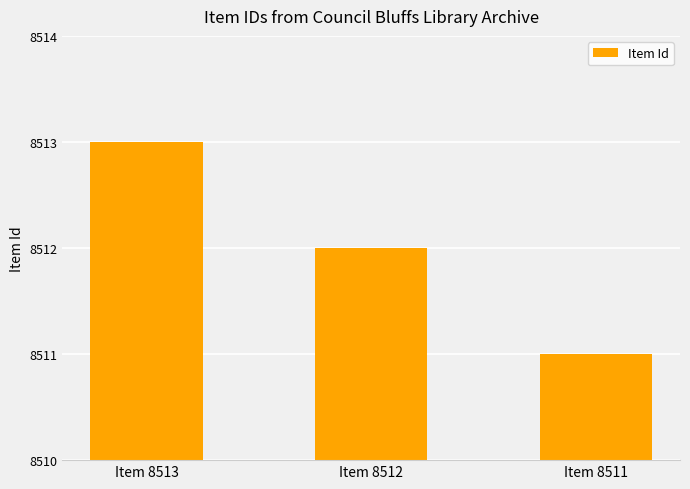

Reading right to left, transcribe all the data shown in this chart.

Item 8511=8511	Item 8512=8512	Item 8513=8513